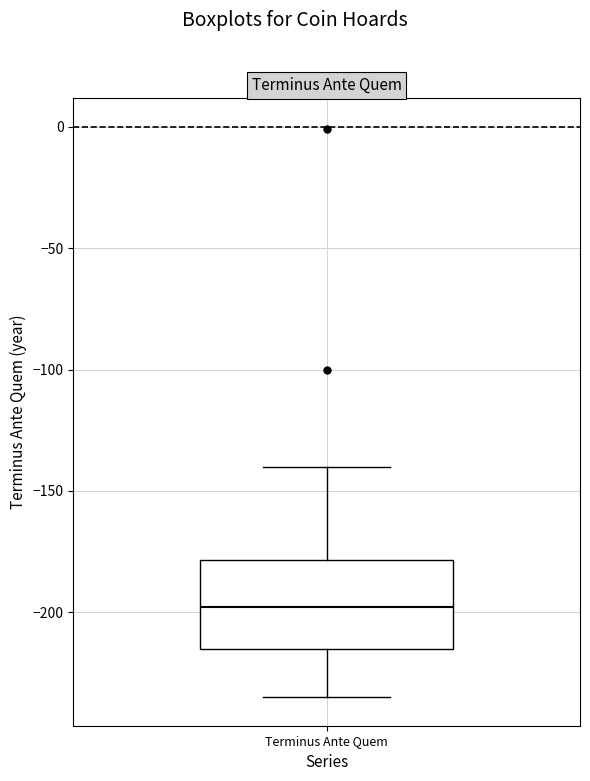

Transcribe this box plot: give where the median line is, the range the box spans, and where the two whiskers end, as read against the y-axis. The values are not printed on the chart, so give them approximately, as read against the axis.

median -200, box -215 to -180, whiskers -235 to -140